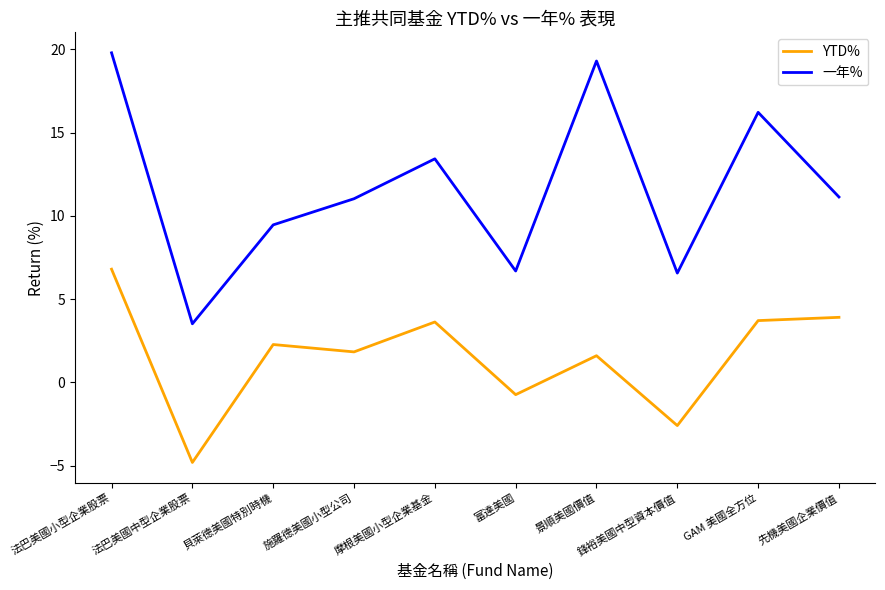

What is the difference between the 一年% values at 法巴美國中型企業股票 and GAM 美國全方位?

12.7